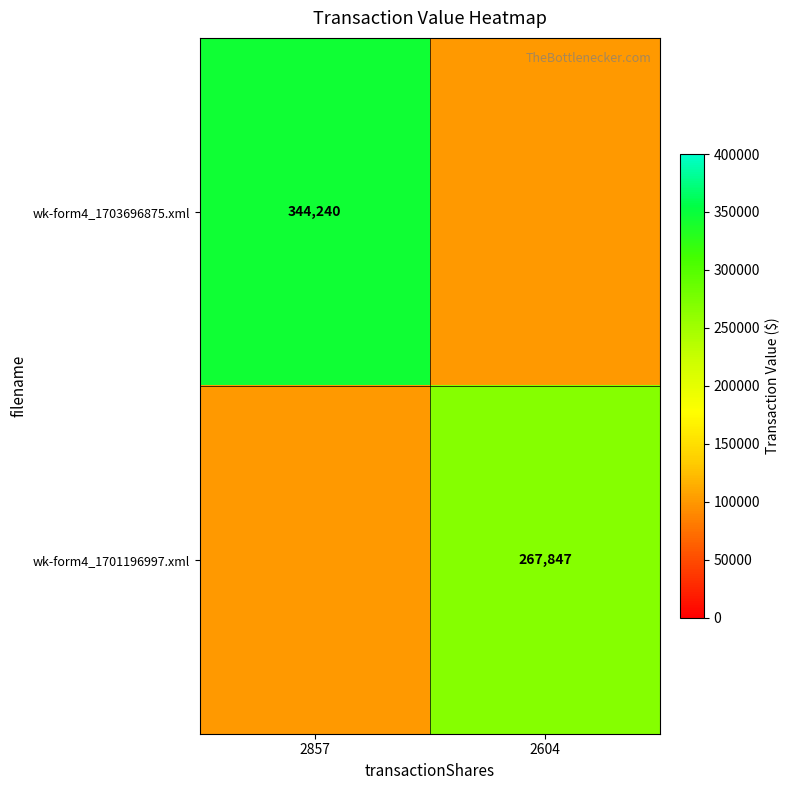

The wk-form4_1701196997.xml series shows 267847 at 2604. True or false?

True